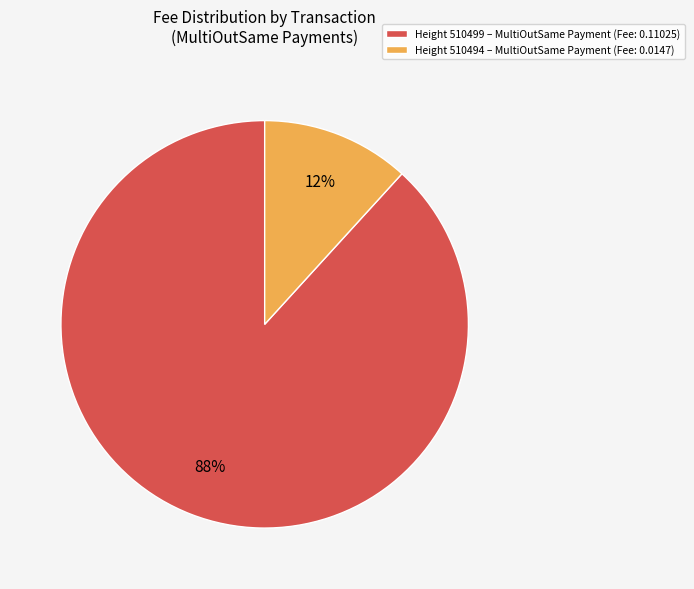

Which has a higher value, Height 510499 – MultiOutSame Payment (Fee: 0.11025) or Height 510494 – MultiOutSame Payment (Fee: 0.0147)?

Height 510499 – MultiOutSame Payment (Fee: 0.11025)